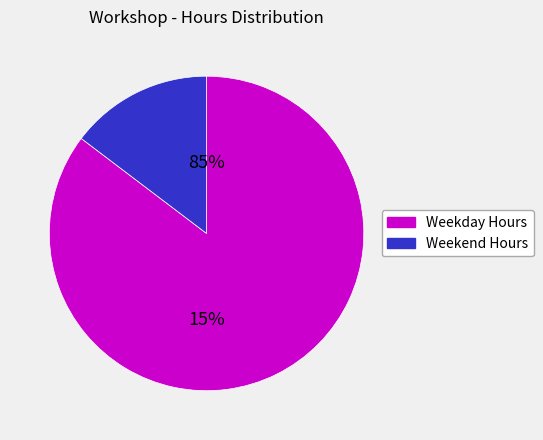

The Sat slice represents 12% of the pie. True or false?

False